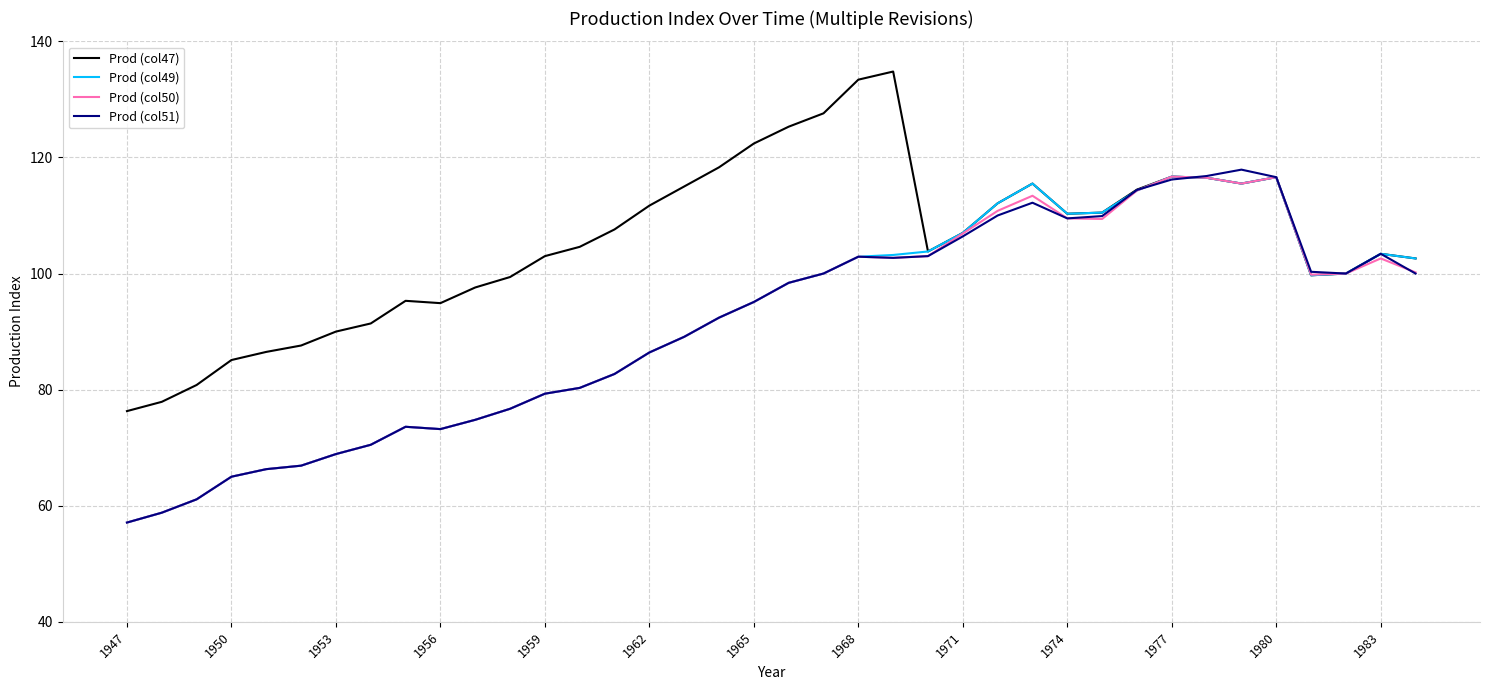

Count the number of categories in the chart.

38